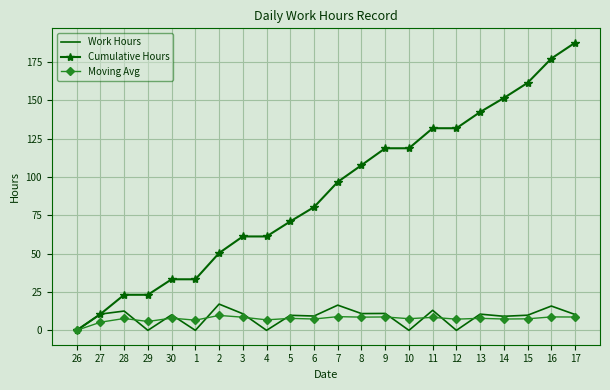

The Cumulative Hours series shows 118.7 at 10. True or false?

True